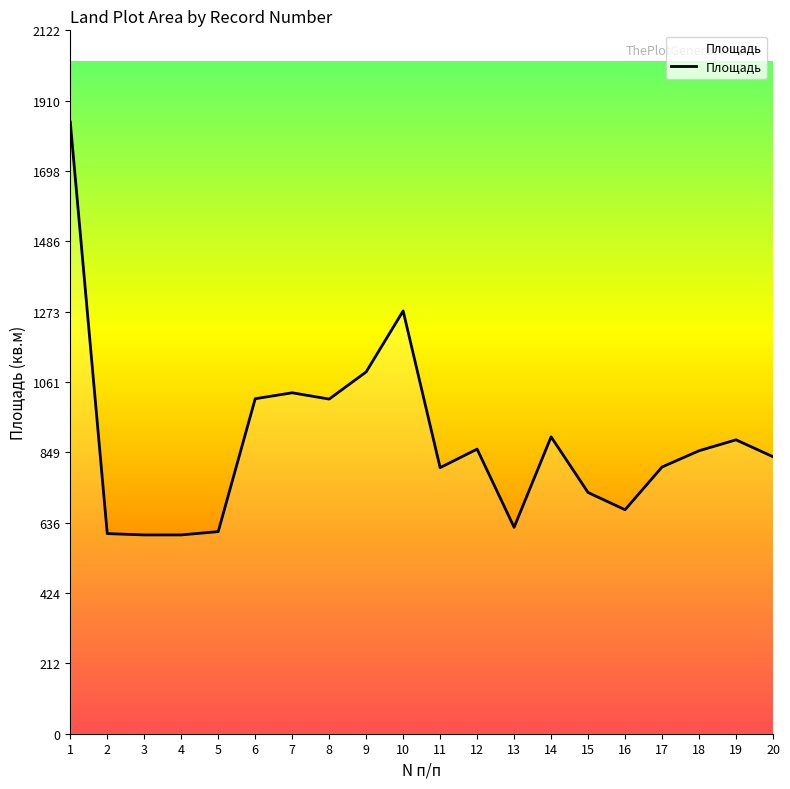

What is the difference between the values at 14 and 13?

273